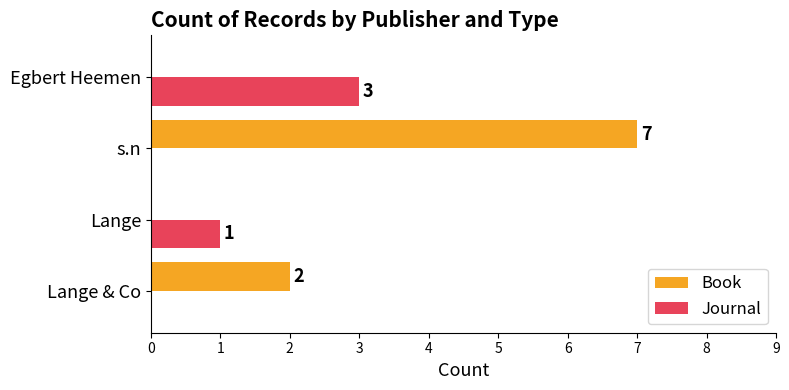

Where is Journal nearest to the value 1?

Lange